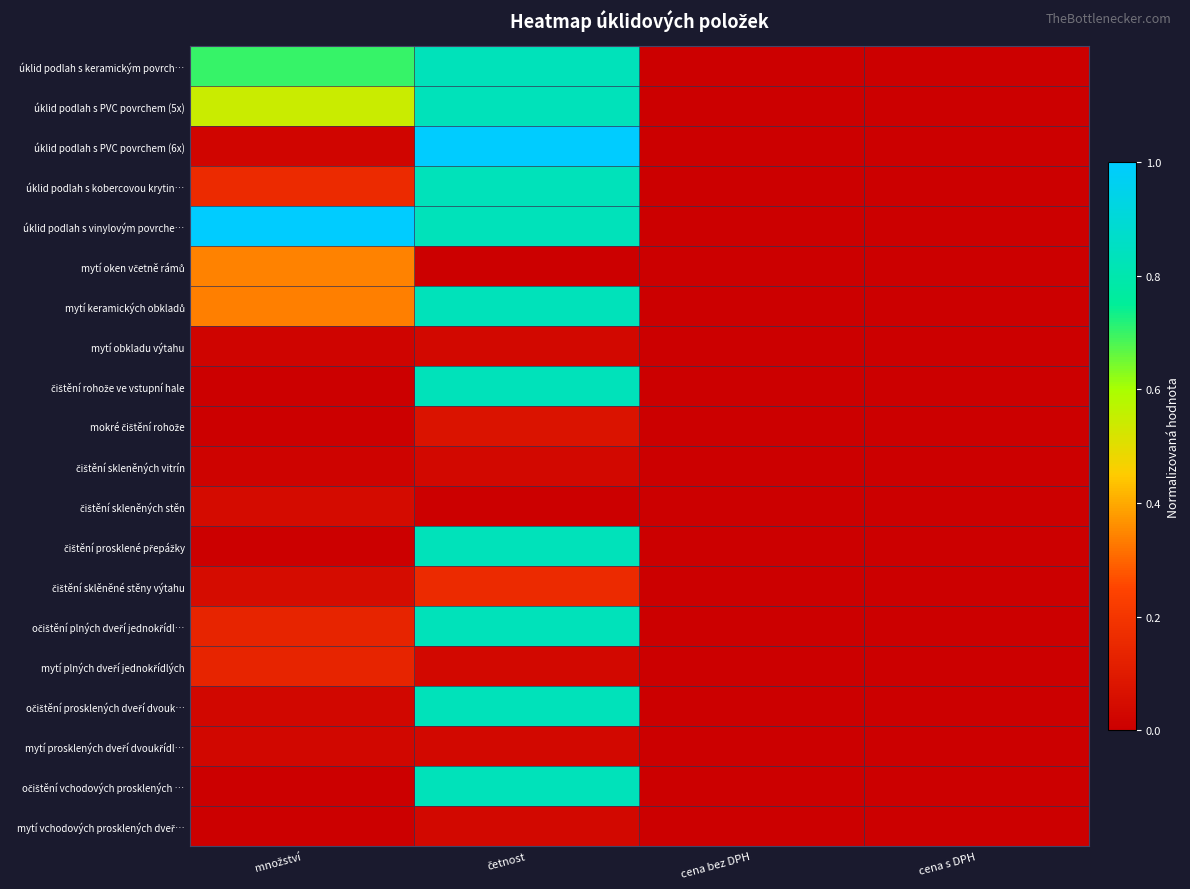

What is the spread (max minus min) of values at množství?

1.0